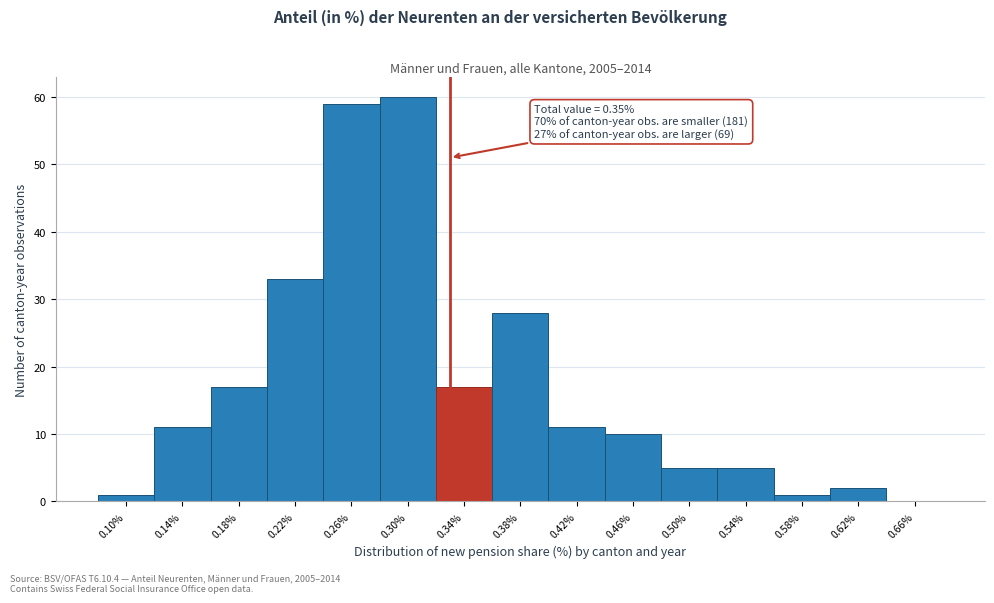

Reading right to left, what are all the values shown in this chart?

0.66%=0	0.62%=2	0.58%=1	0.54%=5	0.50%=5	0.46%=10	0.42%=11	0.38%=28	0.34%=17	0.30%=60	0.26%=59	0.22%=33	0.18%=17	0.14%=11	0.10%=1